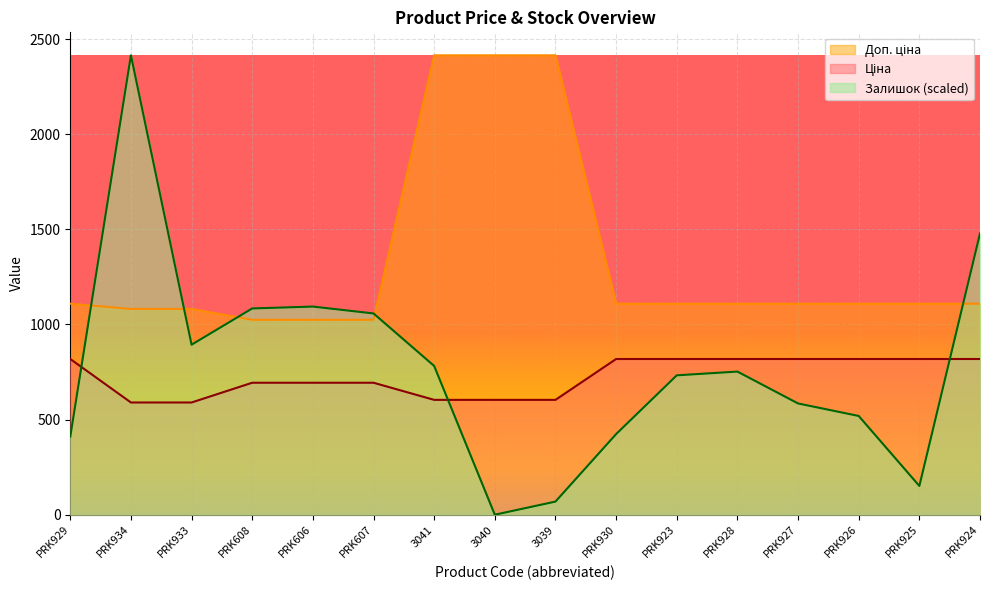

Reading left to right, extract all data points from this chart.

Ціна: PRK929=818.5	PRK934=589.9	PRK933=589.9	PRK608=693.7	PRK606=693.7	PRK607=693.7	3041=603.7	3040=603.7	3039=603.7	PRK930=818.5	PRK923=818.5	PRK928=818.5	PRK927=818.5	PRK926=818.5	PRK925=818.5	PRK924=818.5
Доп. ціна: PRK929=1109.2	PRK934=1081.7	PRK933=1081.7	PRK608=1024.6	PRK606=1024.6	PRK607=1024.6	3041=2414.8	3040=2414.8	3039=2414.8	PRK930=1109.2	PRK923=1109.2	PRK928=1109.2	PRK927=1109.2	PRK926=1109.2	PRK925=1109.2	PRK924=1109.2
Залишок: PRK929=410.7	PRK934=2414.8	PRK933=893.7	PRK608=1084.2	PRK606=1094.1	PRK607=1057.9	3041=781.9	3040=0.0	3039=69.0	PRK930=423.8	PRK923=732.7	PRK928=752.4	PRK927=584.8	PRK926=519.1	PRK925=151.1	PRK924=1478.5